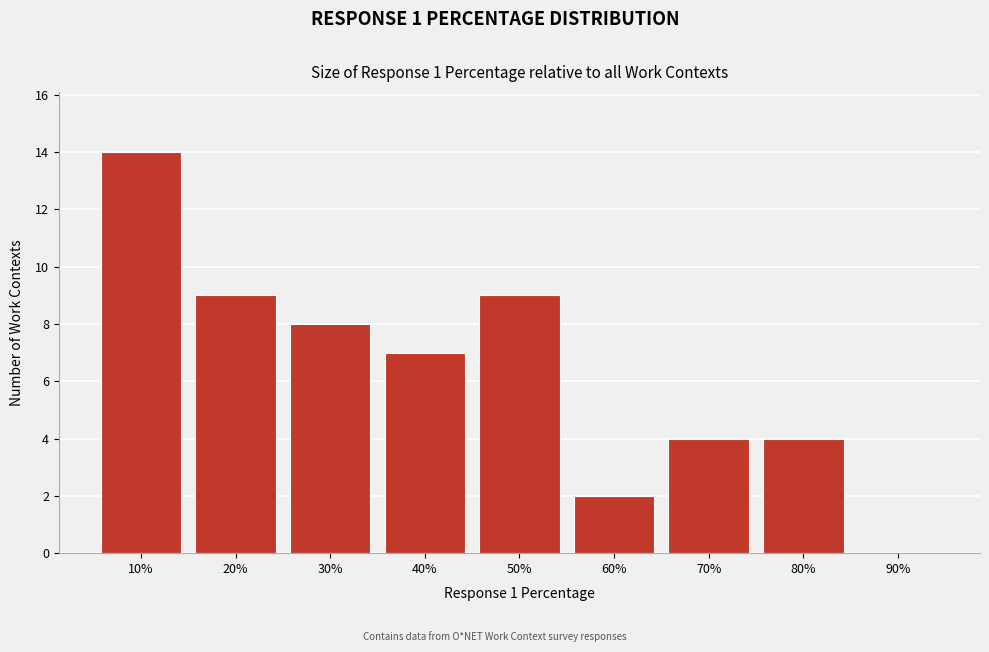

Reading left to right, list all the values displayed in this chart.

10%=14	20%=9	30%=8	40%=7	50%=9	60%=2	70%=4	80%=4	90%=0